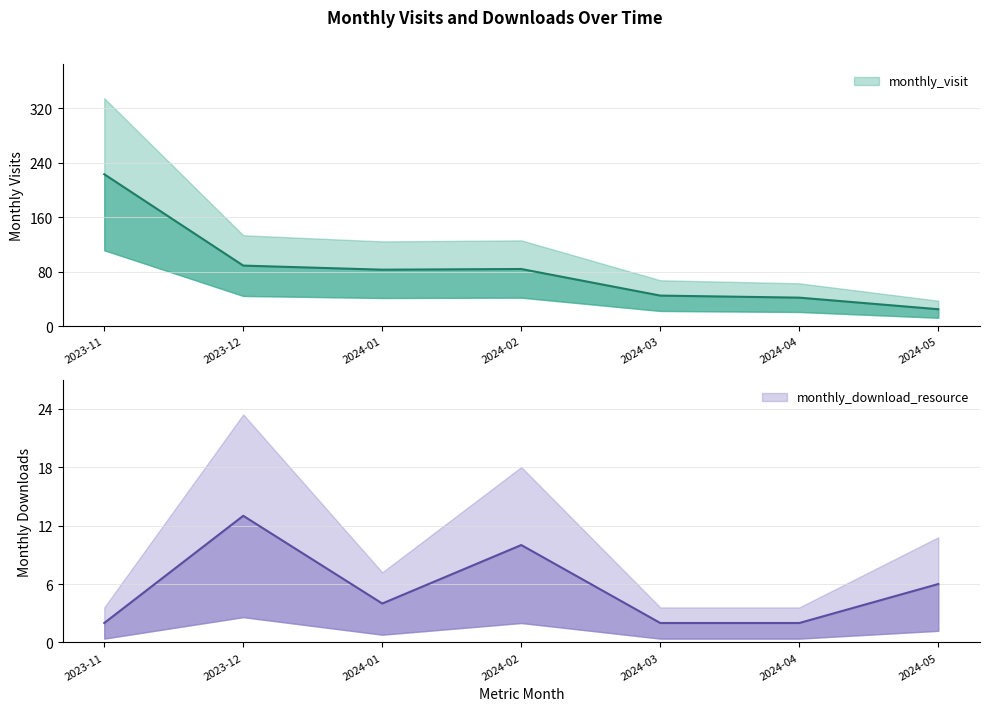

At 2023-12, list the series in order from smallest to largest.

monthly_download_resource, monthly_visit